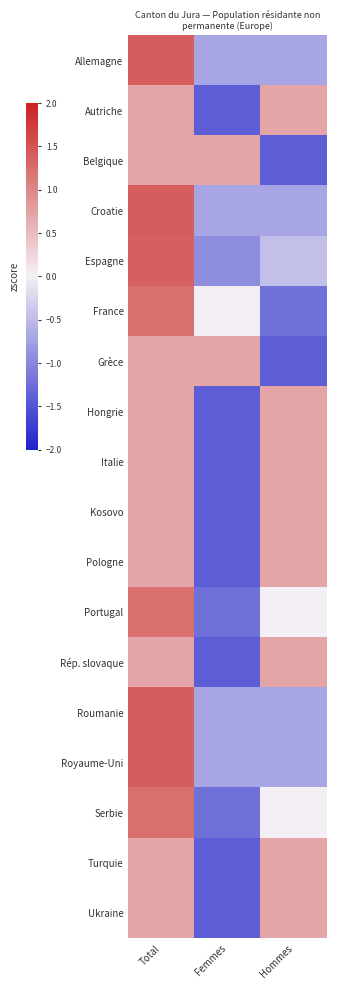

Reading left to right, transcribe all the data shown in this chart.

Allemagne: Total=1.4	Femmes=-0.7	Hommes=-0.7
Autriche: Total=0.7	Femmes=-1.4	Hommes=0.7
Belgique: Total=0.7	Femmes=0.7	Hommes=-1.4
Croatie: Total=1.4	Femmes=-0.7	Hommes=-0.7
Espagne: Total=1.4	Femmes=-0.9	Hommes=-0.5
France: Total=1.2	Femmes=0.0	Hommes=-1.2
Grèce: Total=0.7	Femmes=0.7	Hommes=-1.4
Hongrie: Total=0.7	Femmes=-1.4	Hommes=0.7
Italie: Total=0.7	Femmes=-1.4	Hommes=0.7
Kosovo: Total=0.7	Femmes=-1.4	Hommes=0.7
Pologne: Total=0.7	Femmes=-1.4	Hommes=0.7
Portugal: Total=1.2	Femmes=-1.2	Hommes=0.0
Rép. slovaque: Total=0.7	Femmes=-1.4	Hommes=0.7
Roumanie: Total=1.4	Femmes=-0.7	Hommes=-0.7
Royaume-Uni: Total=1.4	Femmes=-0.7	Hommes=-0.7
Serbie: Total=1.2	Femmes=-1.2	Hommes=0.0
Turquie: Total=0.7	Femmes=-1.4	Hommes=0.7
Ukraine: Total=0.7	Femmes=-1.4	Hommes=0.7